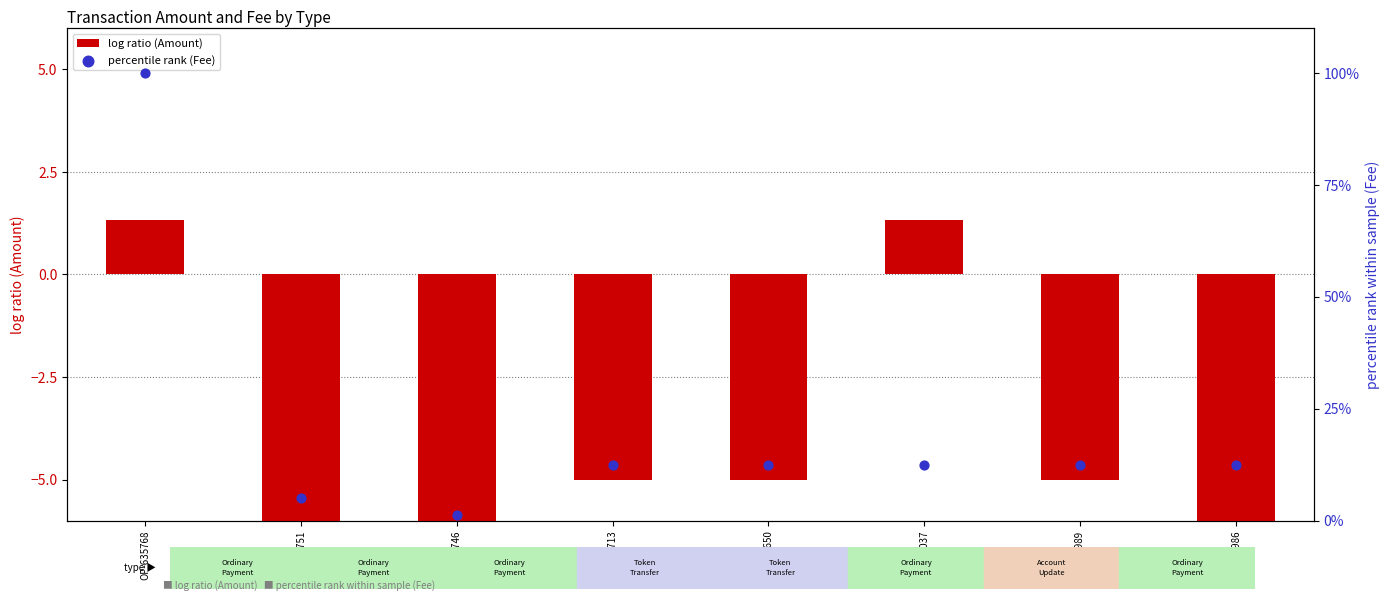

Is the value of percentile rank (Fee) at OP-487037 greater than the value of log ratio (Amount) at OP-635751?

Yes